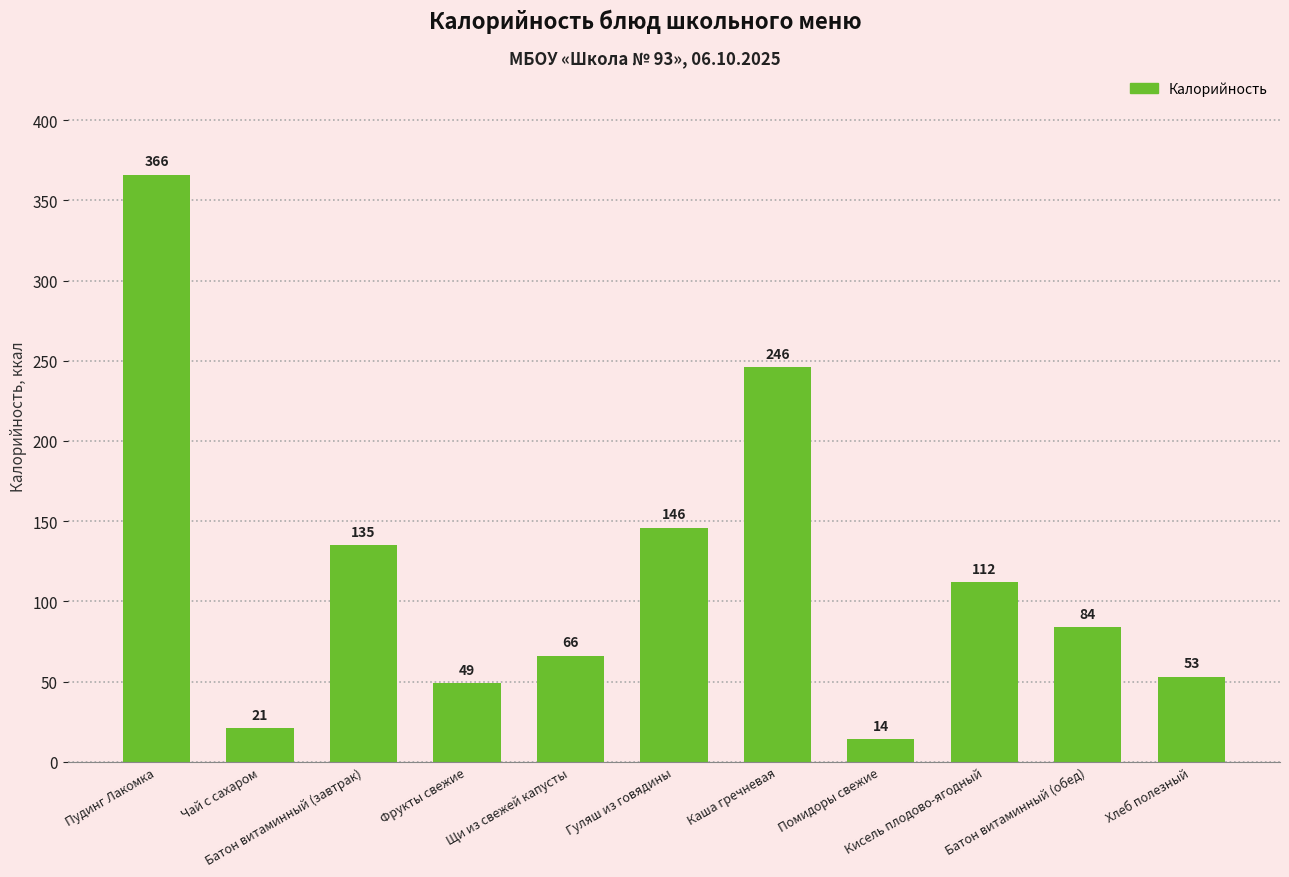

Reading left to right, what are all the values shown in this chart?

Пудинг Лакомка=366	Чай с сахаром=21	Батон витаминный (завтрак)=135	Фрукты свежие=49	Щи из свежей капусты=66	Гуляш из говядины=146	Каша гречневая=246	Помидоры свежие=14	Кисель плодово-ягодный=112	Батон витаминный (обед)=84	Хлеб полезный=53